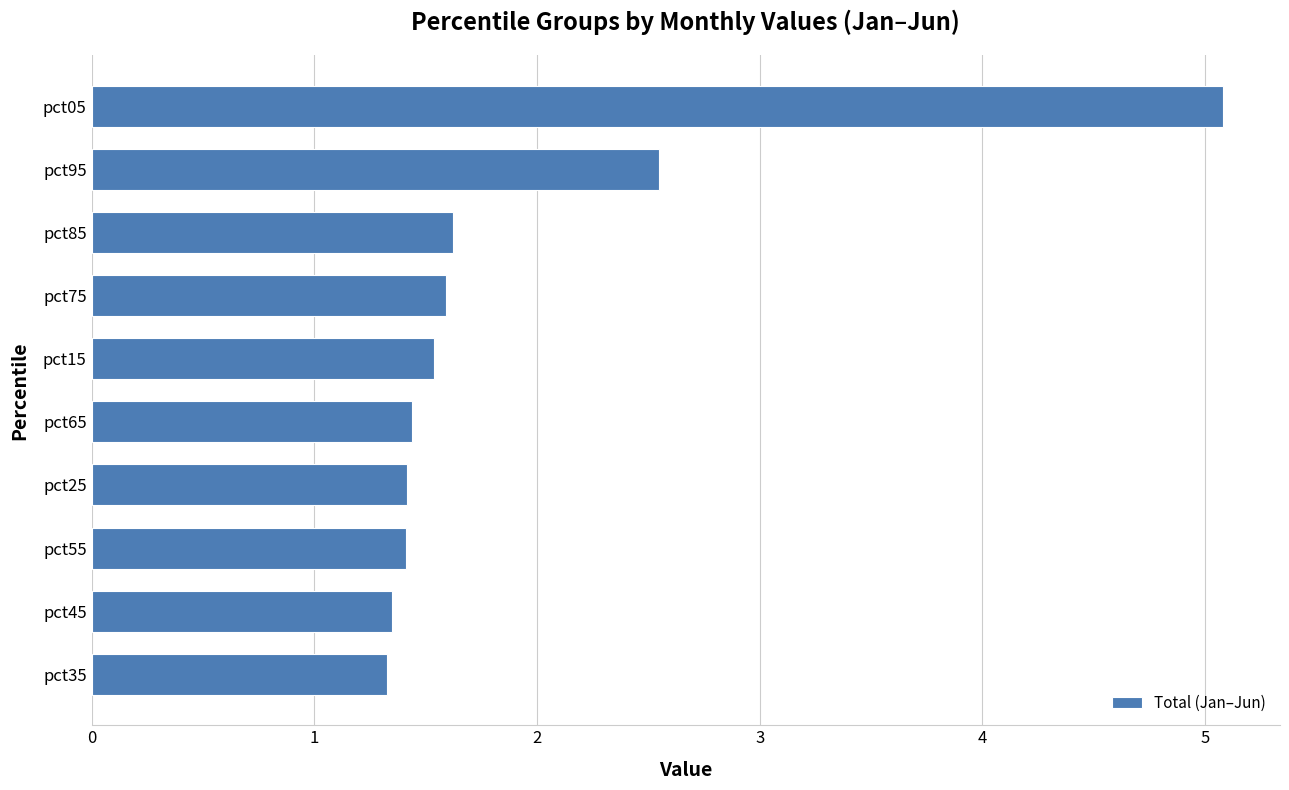

What is the difference between the second highest and minimum values?

1.2